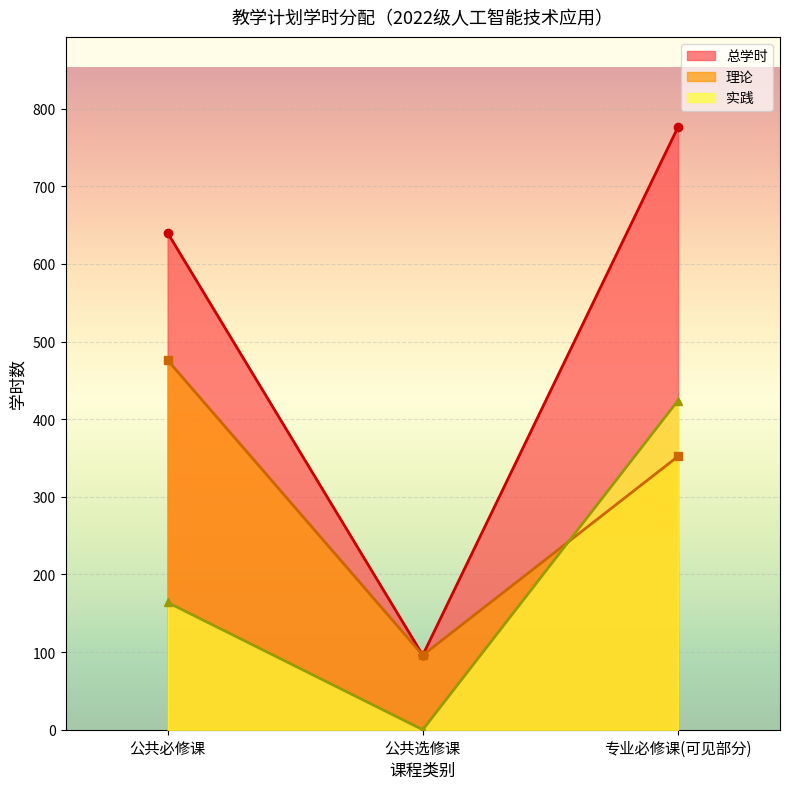

Between 公共必修课 and 专业选修课, which series saw the biggest shift?

总学时